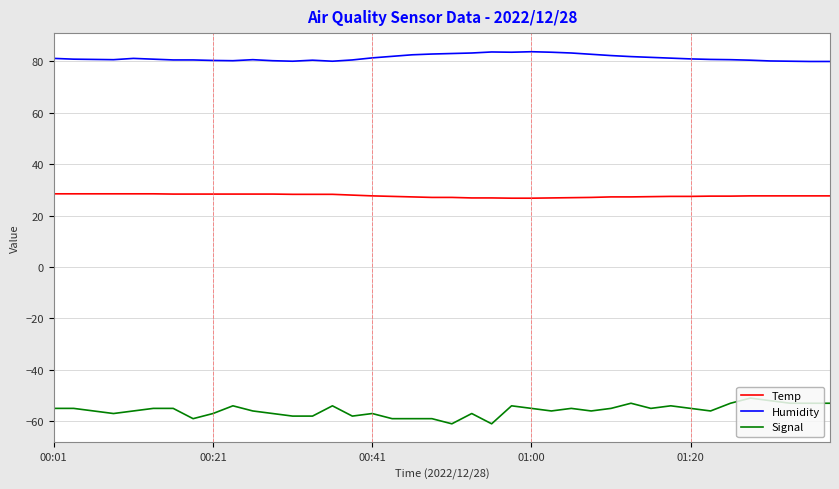

What is the difference between the maximum and minimum values in the Humidity series?

3.8